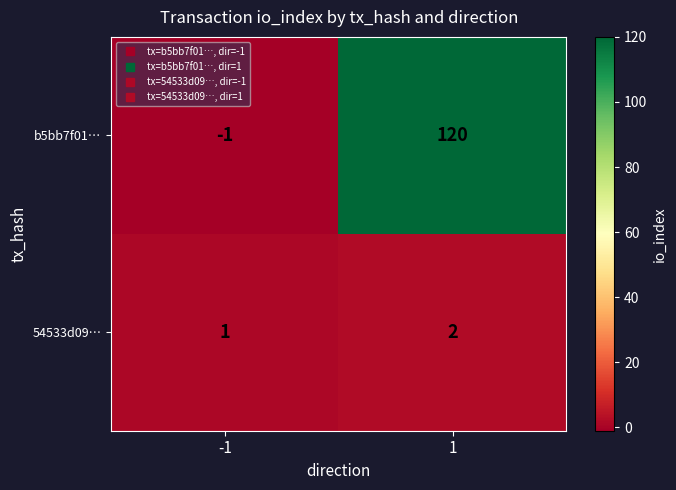

Which series has the largest total across all categories?

b5bb7f01…